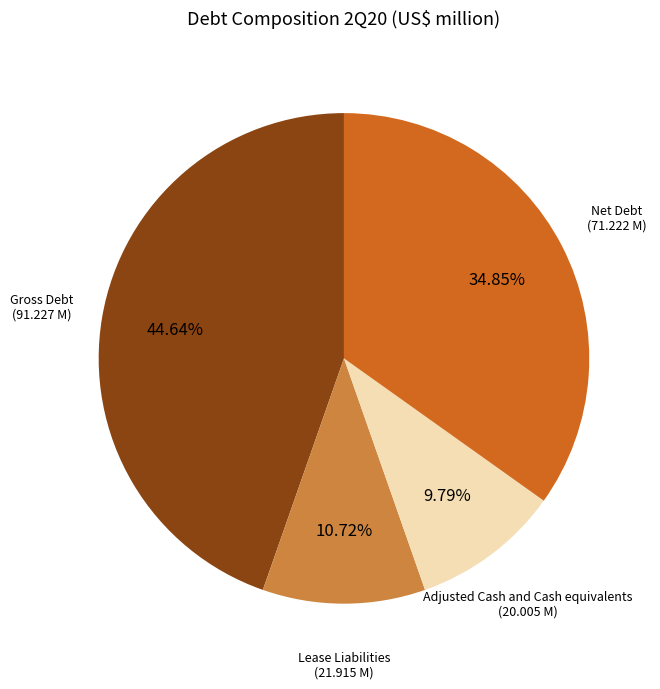

How many slices are in this pie chart?

4